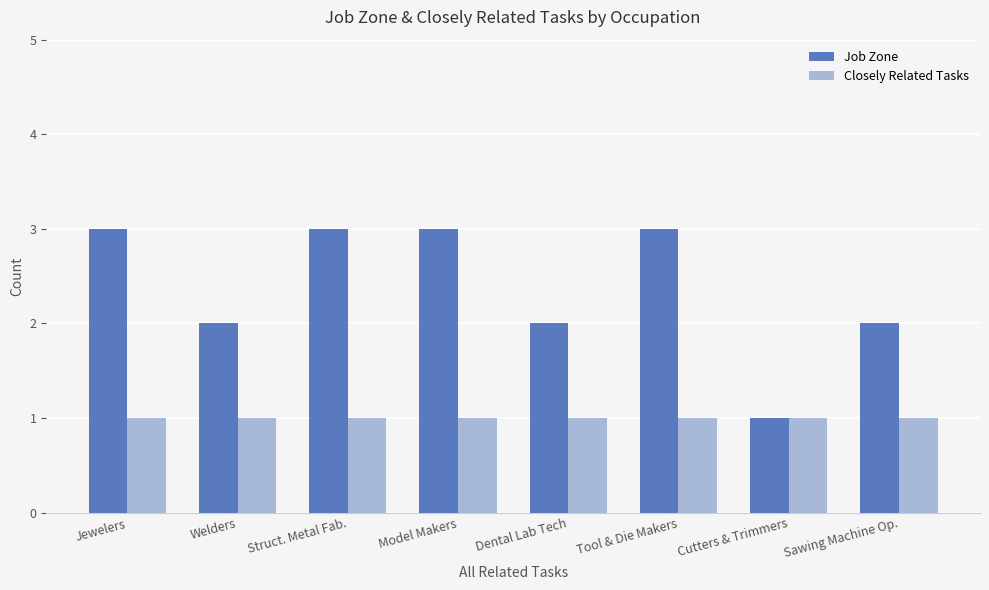

How many bars are there in each group?

2